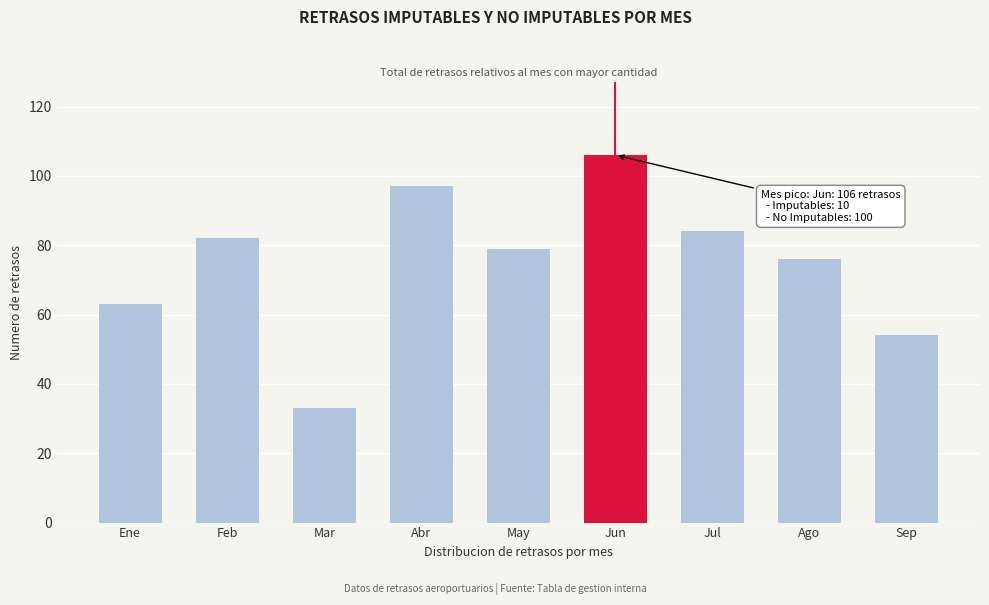

Reading left to right, transcribe all the data shown in this chart.

63	82	33	97	79	106	84	76	54